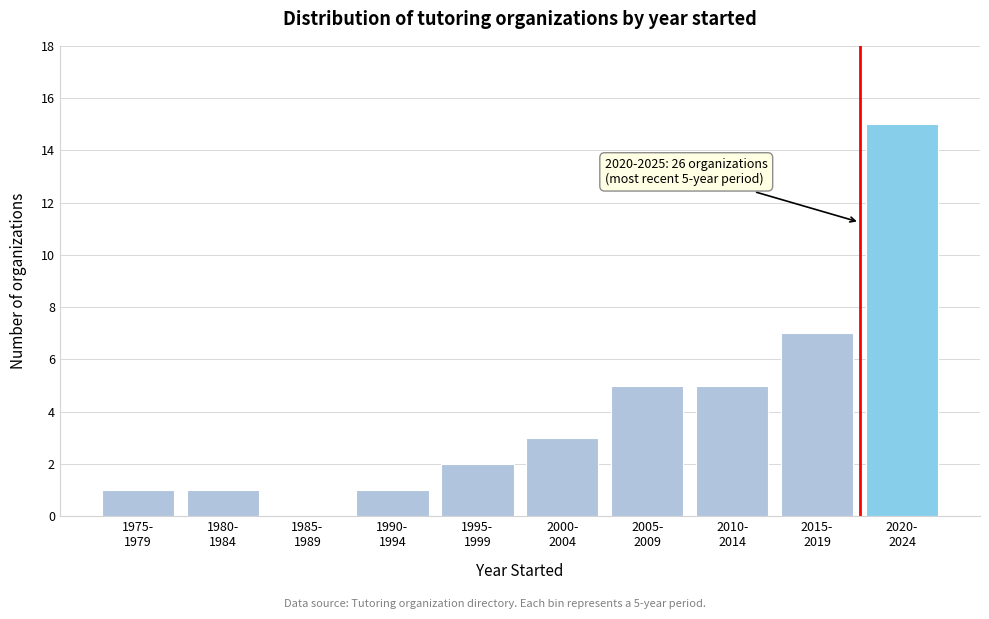

What is the sum of all values?

40